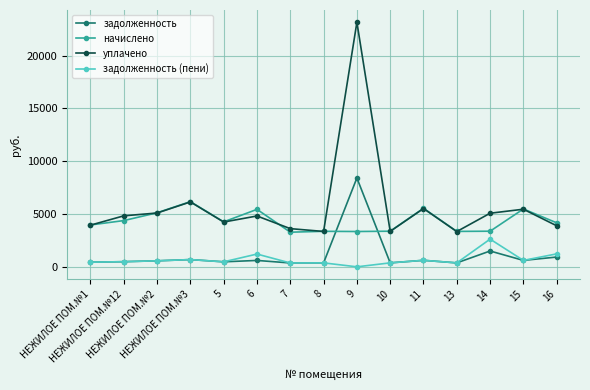

What is the highest value of the задолженность series?

8410.4